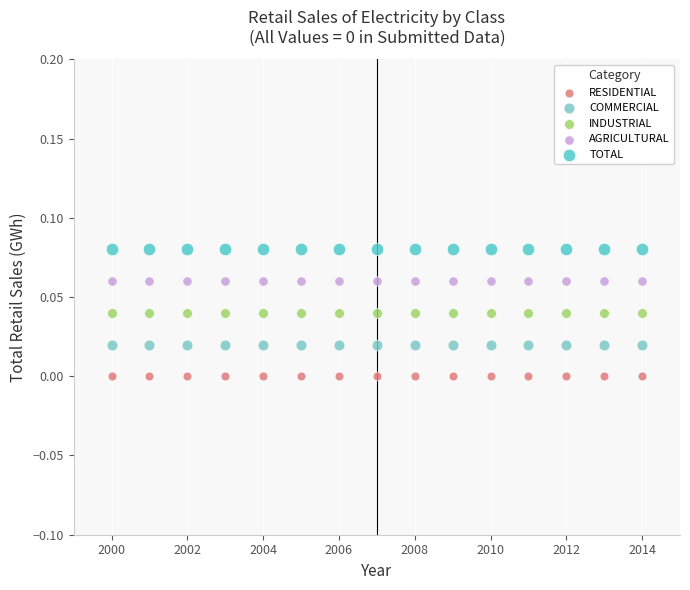

Which series contains the highest Y value?

TOTAL